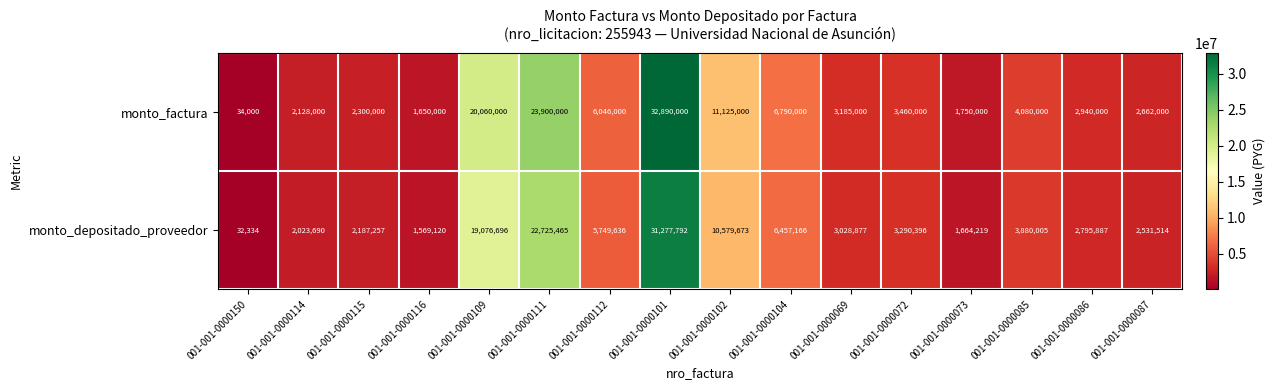

Where is monto_factura nearest to the value 16462000?

001-001-0000109